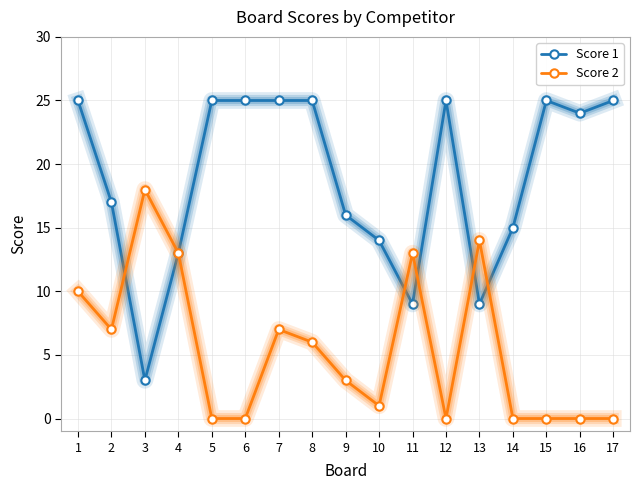

The Score 1 series shows 13 at 8. True or false?

False